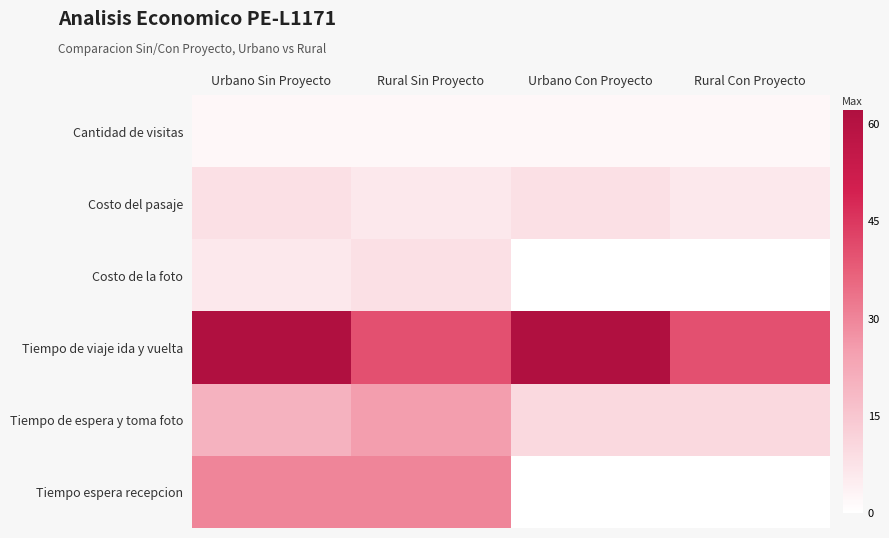

At which category is the sum across all series the highest?

Urbano Sin Proyecto